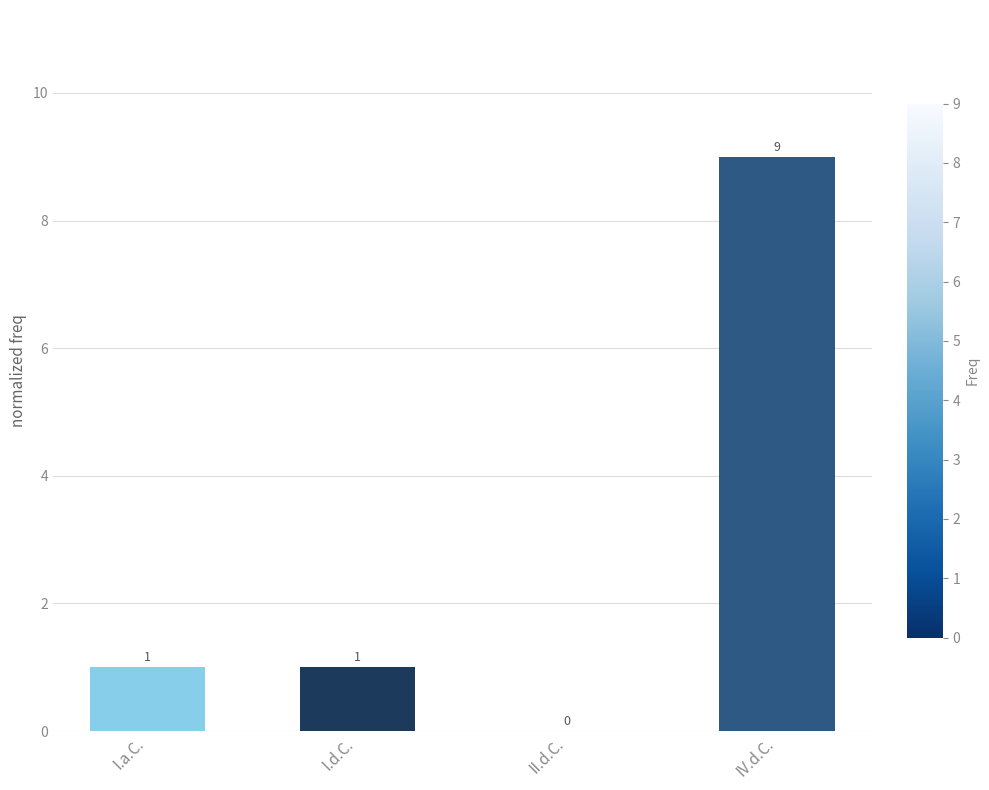

True or false: the data shows 9 at IV.d.C..

True